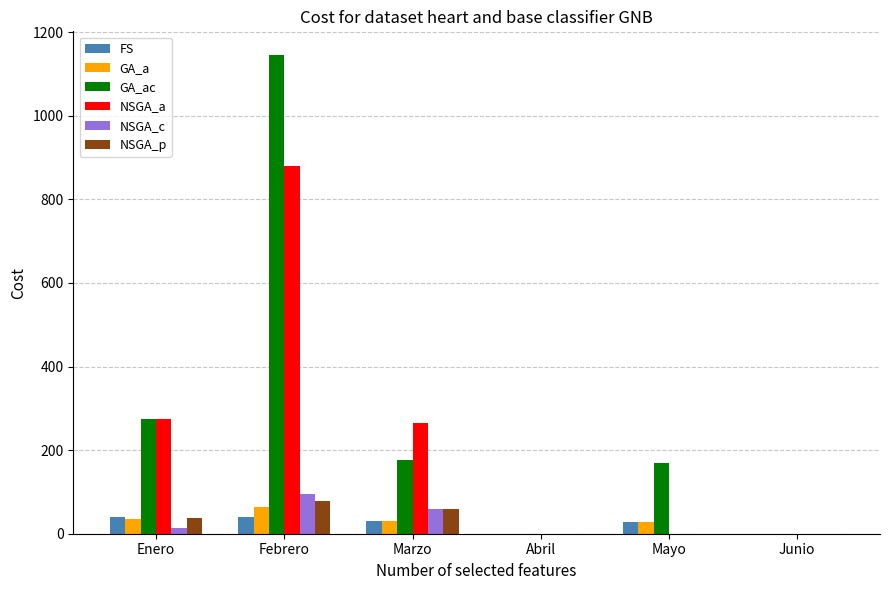

How many data points does each series have?

6